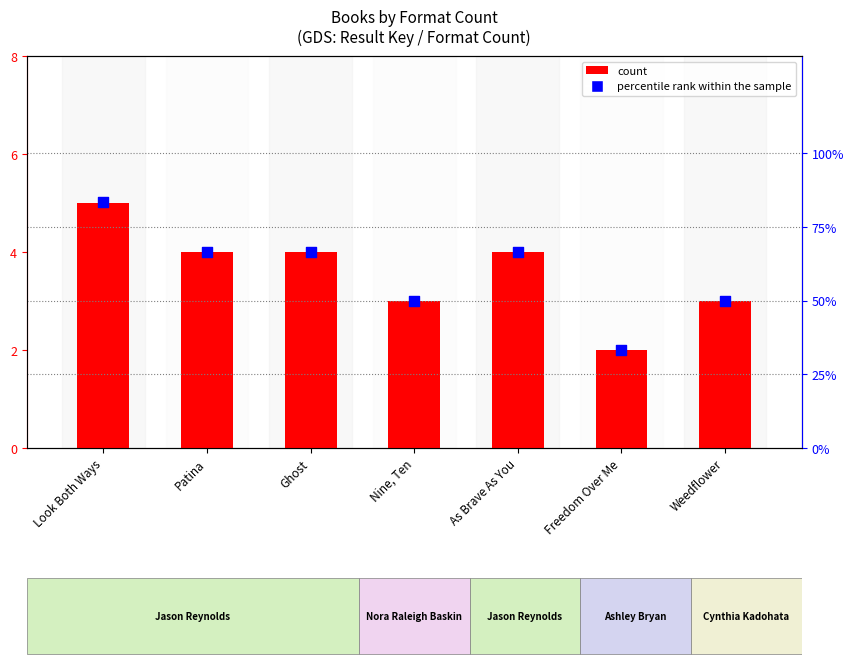

At how many categories does at least one series exceed 71?

1